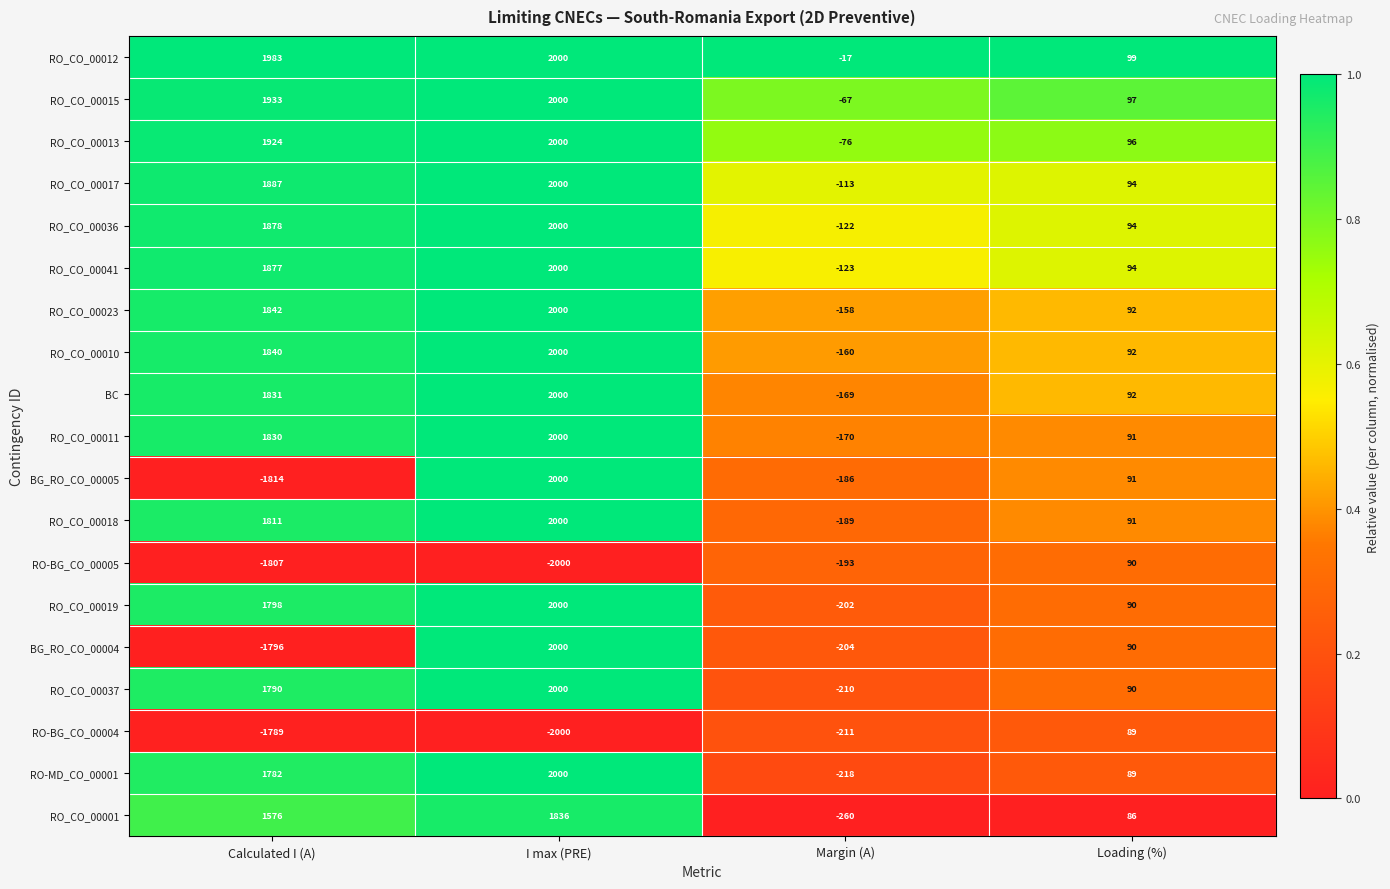

Which series changed the most between Margin (A) and Loading (%)?

RO_CO_00001